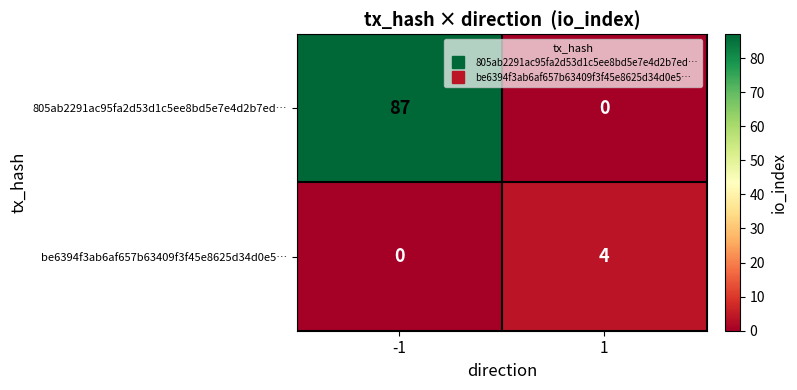

Is it true that be6394f3ab6af657b63409f3f45e8625d34d0e5… equals 4 at 1?

True